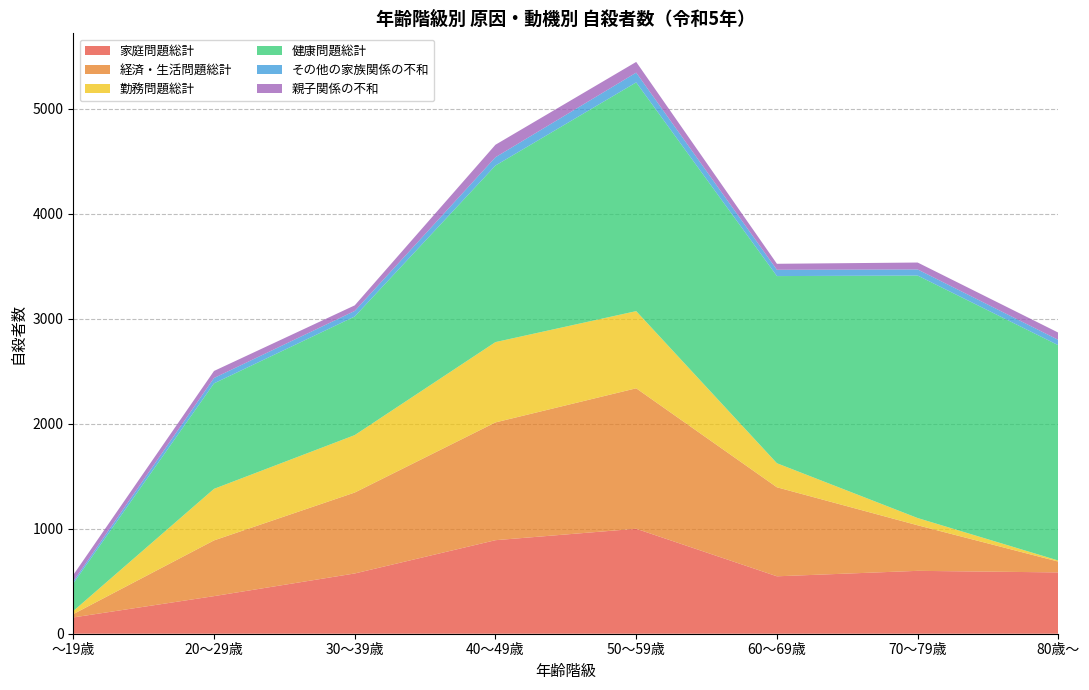

Reading left to right, transcribe all the data shown in this chart.

家庭問題総計: 155	358	574	891	1000	547	599	584
経済・生活問題総計: 32	531	771	1122	1338	848	434	103
勤務問題総計: 29	491	547	765	735	229	69	10
健康問題総計: 263	1005	1130	1682	2179	1783	2310	2051
その他の家族関係の不和: 20	51	53	79	93	60	58	51
親子関係の不和: 61	67	53	119	102	57	66	69